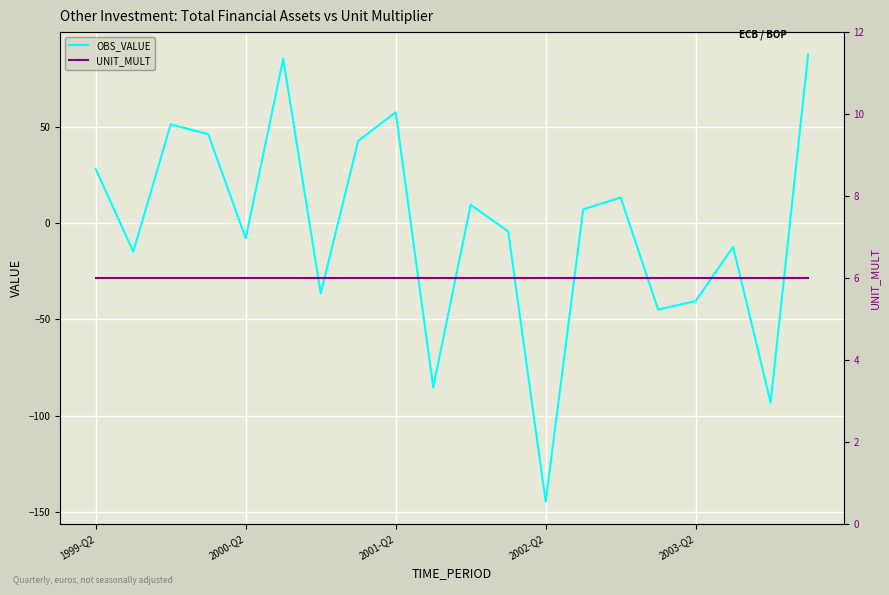

Which series has the largest range (max minus min)?

OBS_VALUE